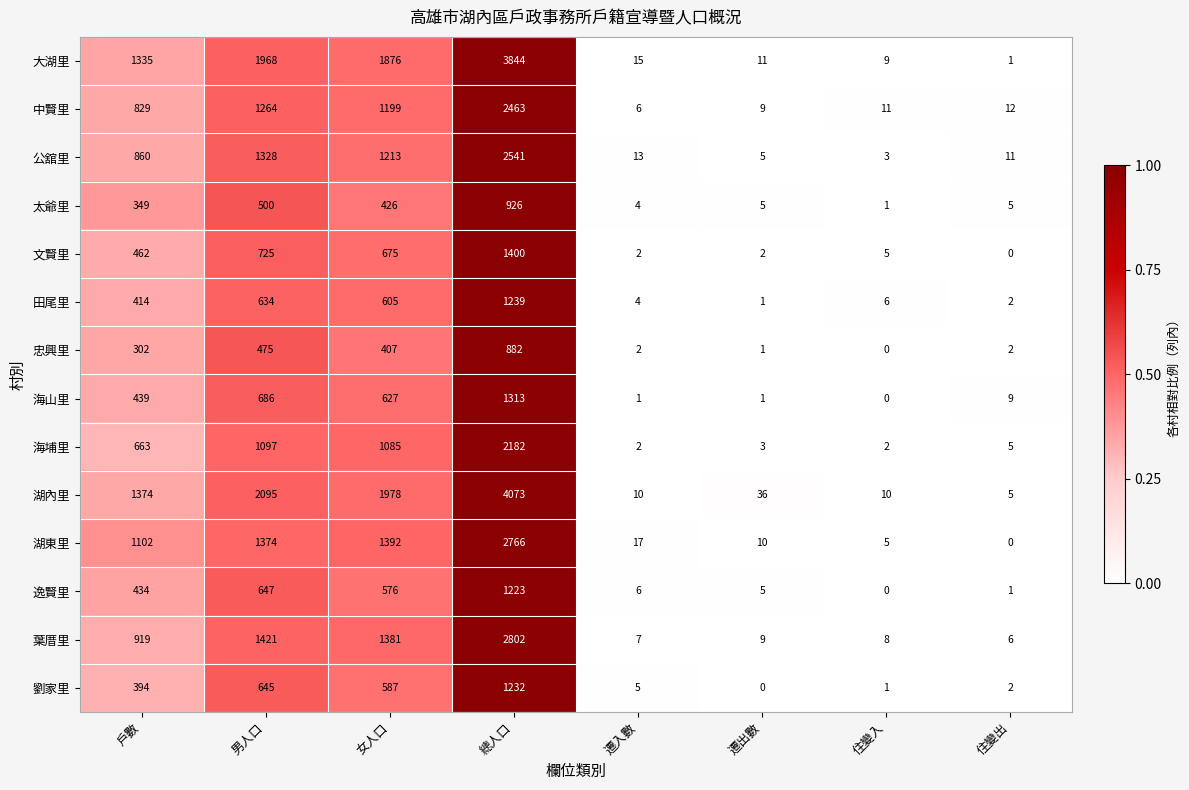

Which series has the largest range (max minus min)?

湖內里